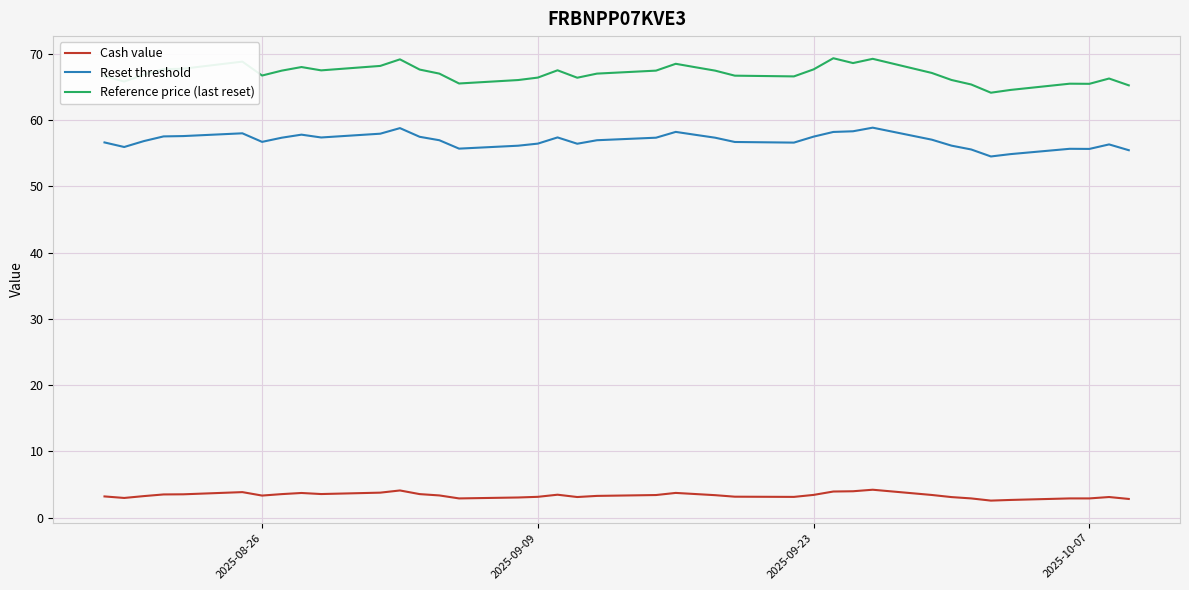

List the series in order of their peak value, lowest first.

Cash value, Reset threshold, Reference price (last reset)